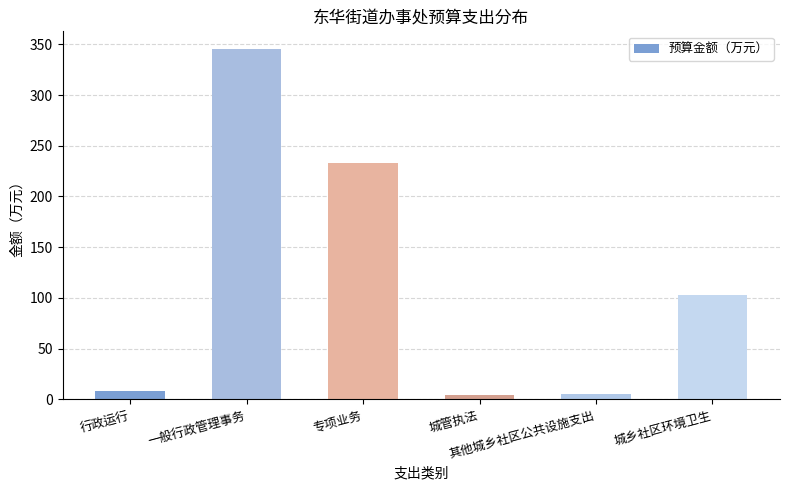

What is the value of the 1st bar from the left?

8.2